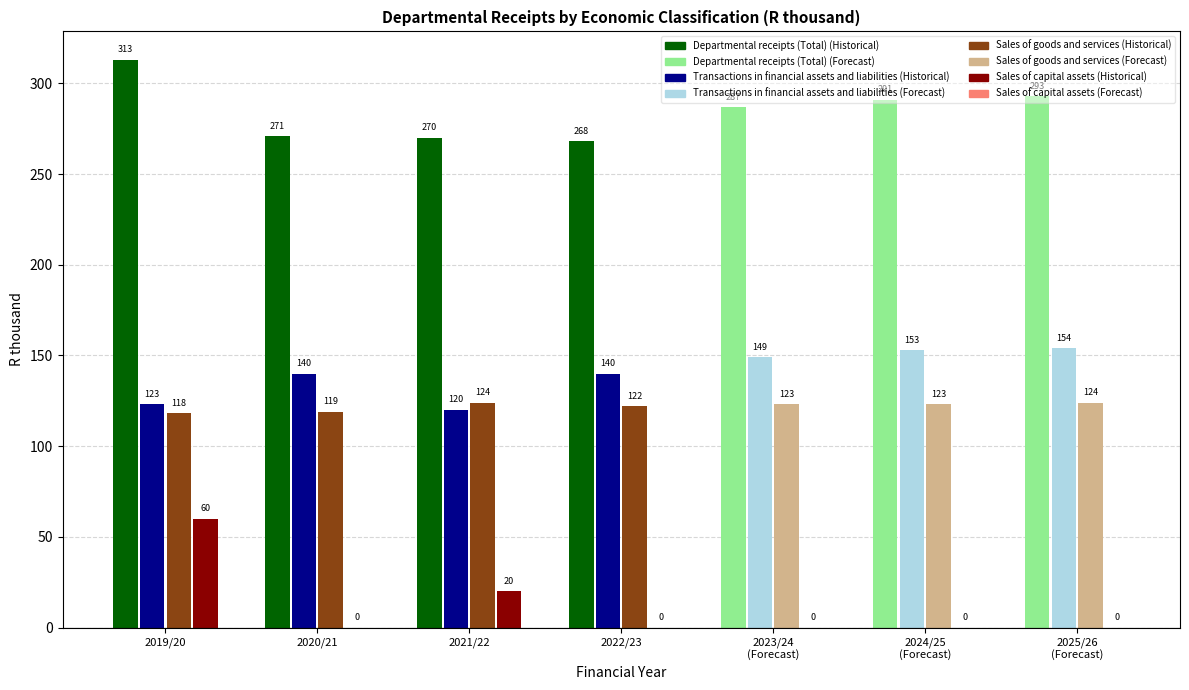

Is the value of Sales of capital assets at 2023/24 greater than the value of Transactions in financial assets and liabilities at 2021/22?

No